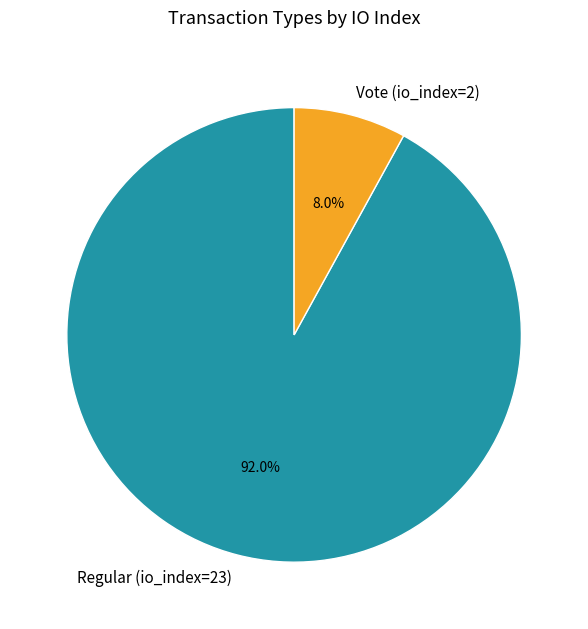

To the nearest percent, what percentage of the pie is Regular (io_index=23)?

92%